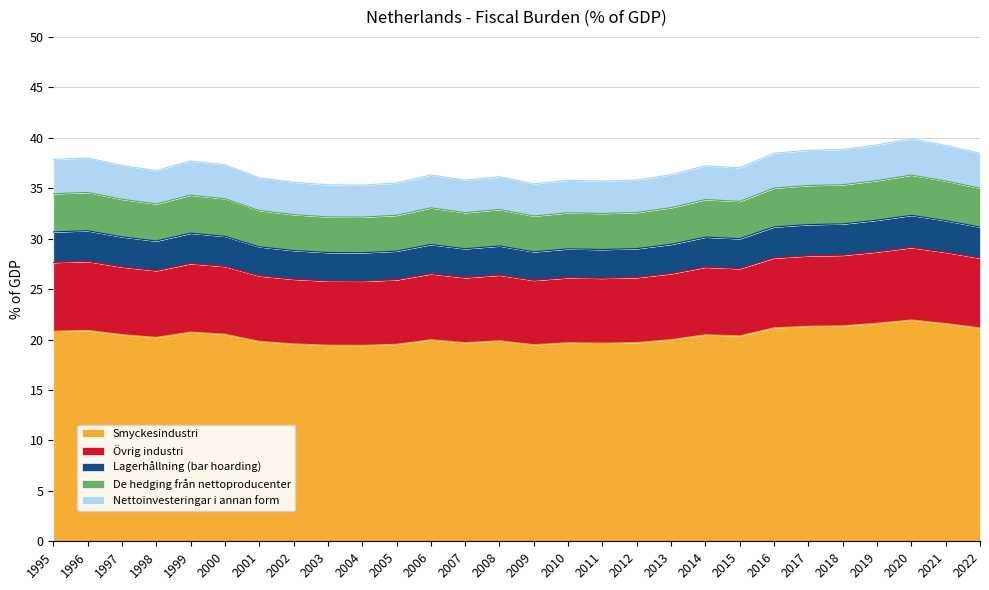

Reading left to right, list all the values displayed in this chart.

20.8	20.9	20.5	20.2	20.7	20.5	19.8	19.6	19.4	19.4	19.5	20.0	19.7	19.9	19.5	19.7	19.6	19.7	20.0	20.5	20.4	21.2	21.3	21.4	21.6	21.9	21.6	21.2